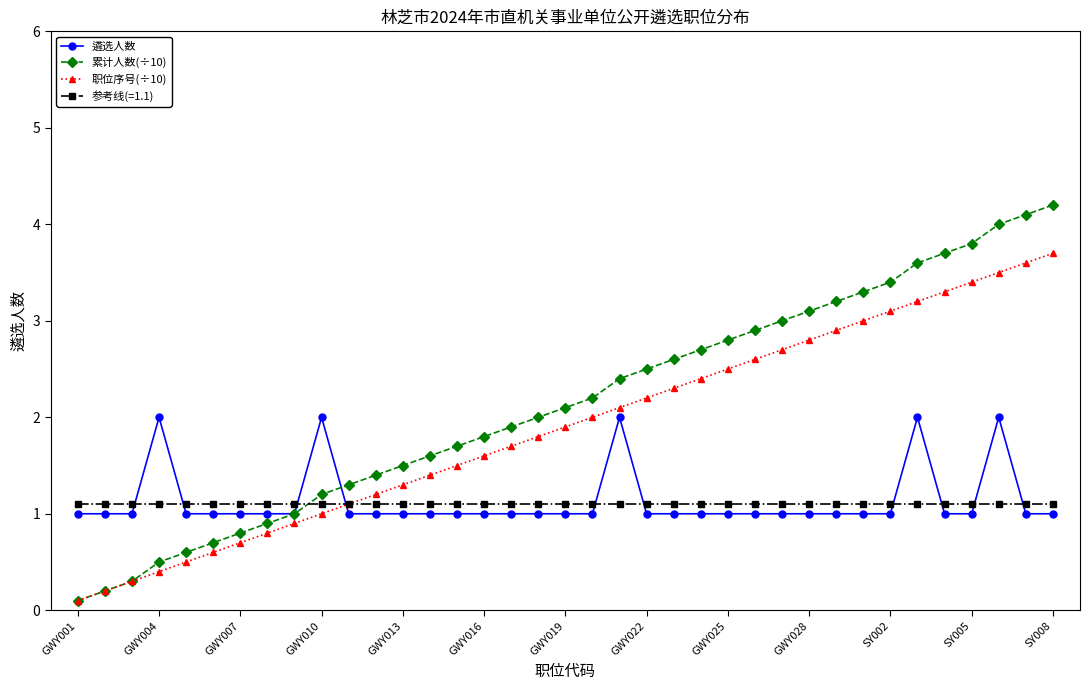

What is the maximum value shown in the chart?

4.2